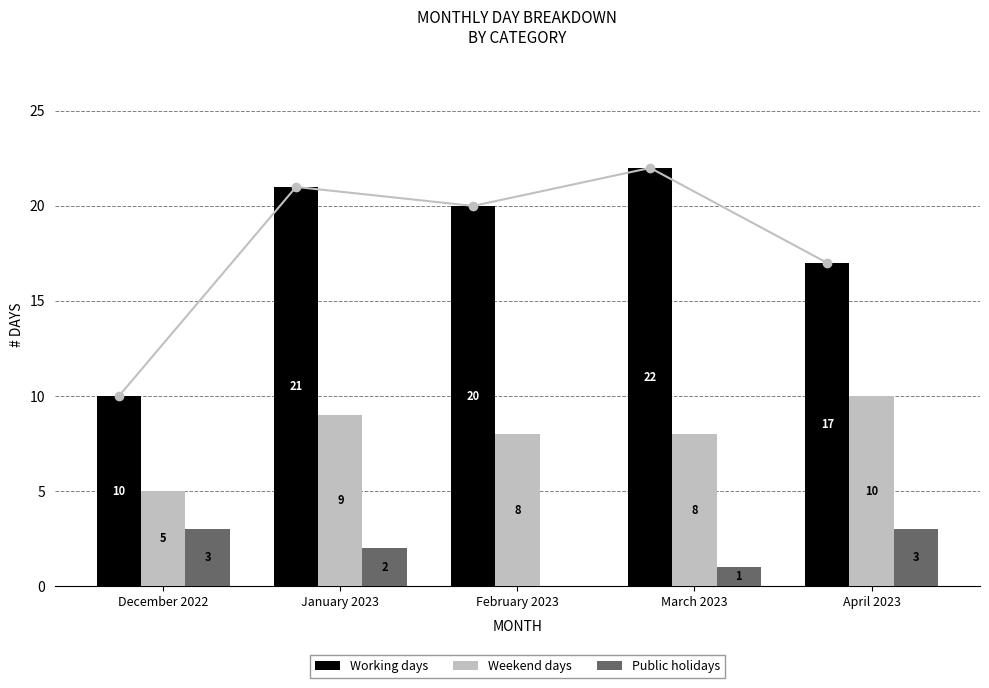

What is the average value of the Public holidays series?

2